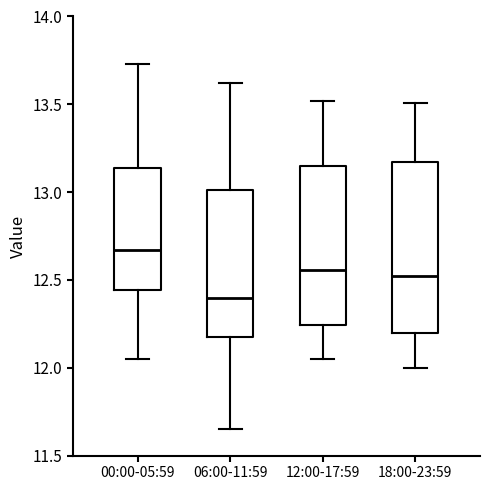

Where does the lower whisker of the box for 00:00-05:59 end on the y-axis? The values are not printed on the chart, so give them approximately, as read against the axis.

12.05